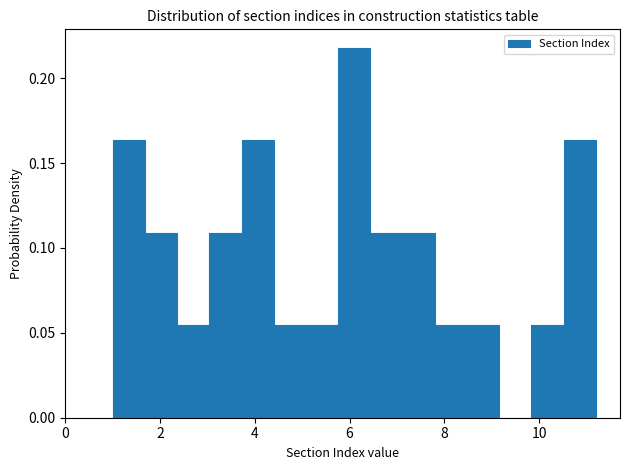

Read against the x-axis, roughly where is the centre of the tallest bar?

6.2